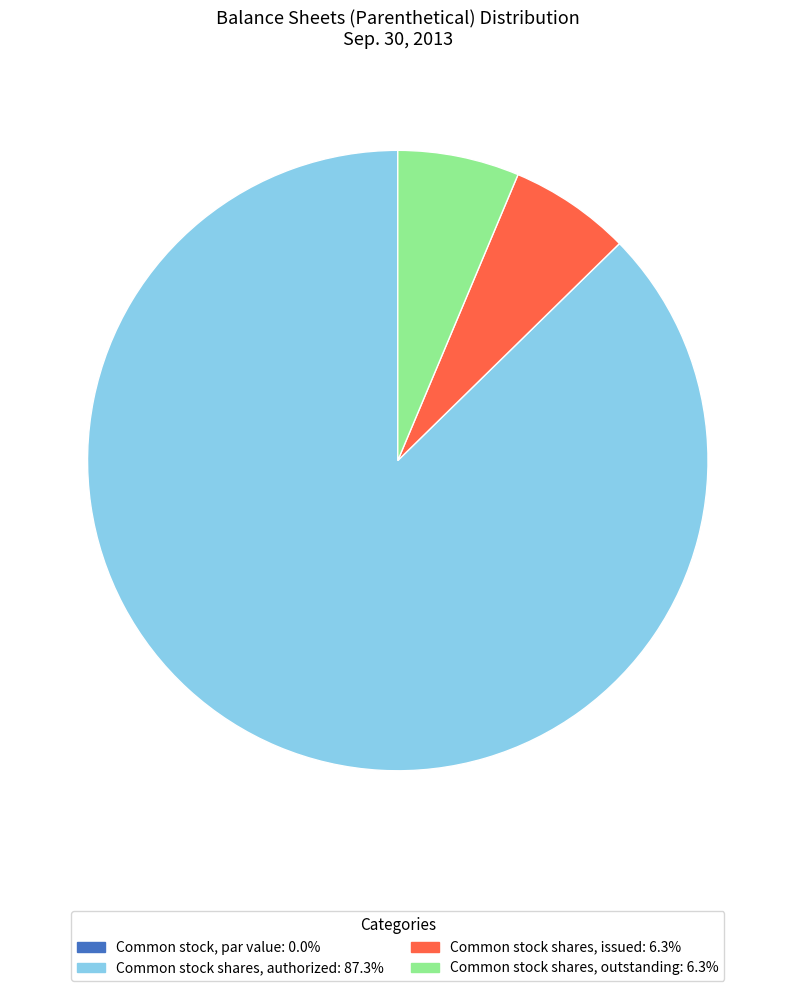

Which slice is the largest?

Common stock shares, authorized